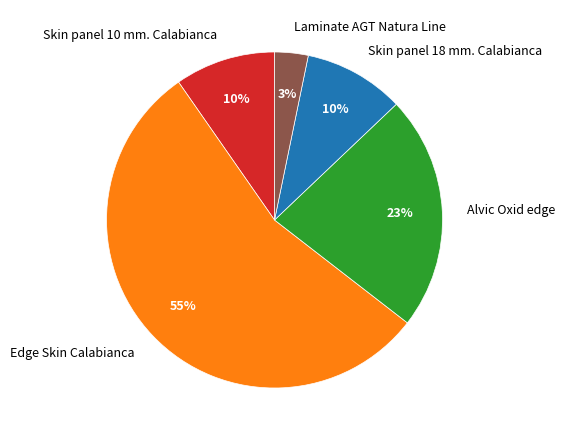

Approximately how many times larger is the value at Skin panel 10 mm. Calabianca compared to Edge Skin Calabianca?

0.2